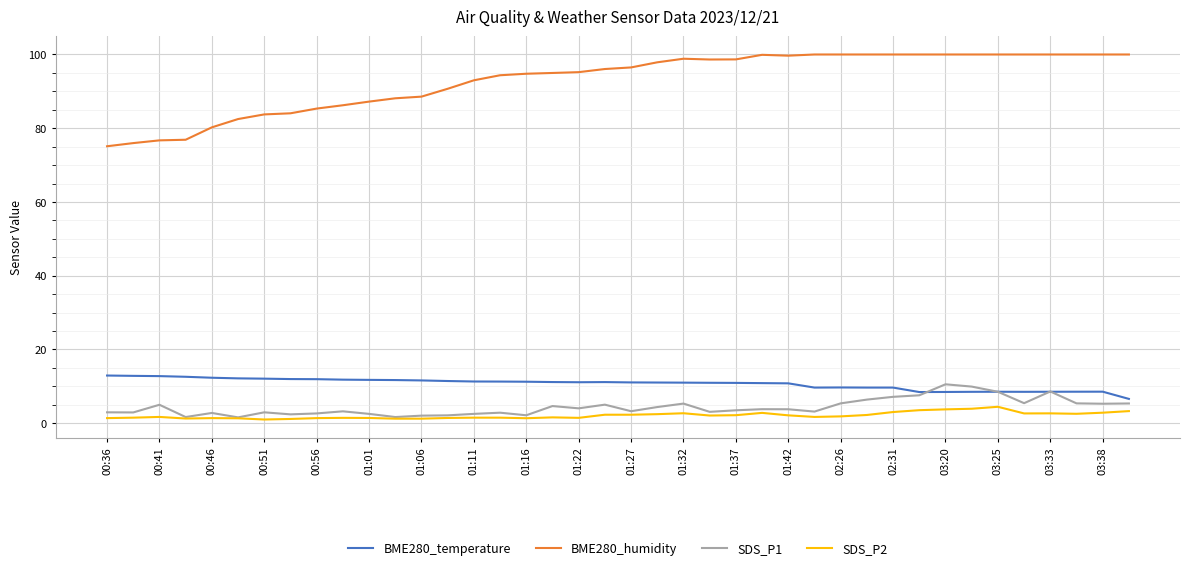

What is the maximum value for SDS_P1?

10.6